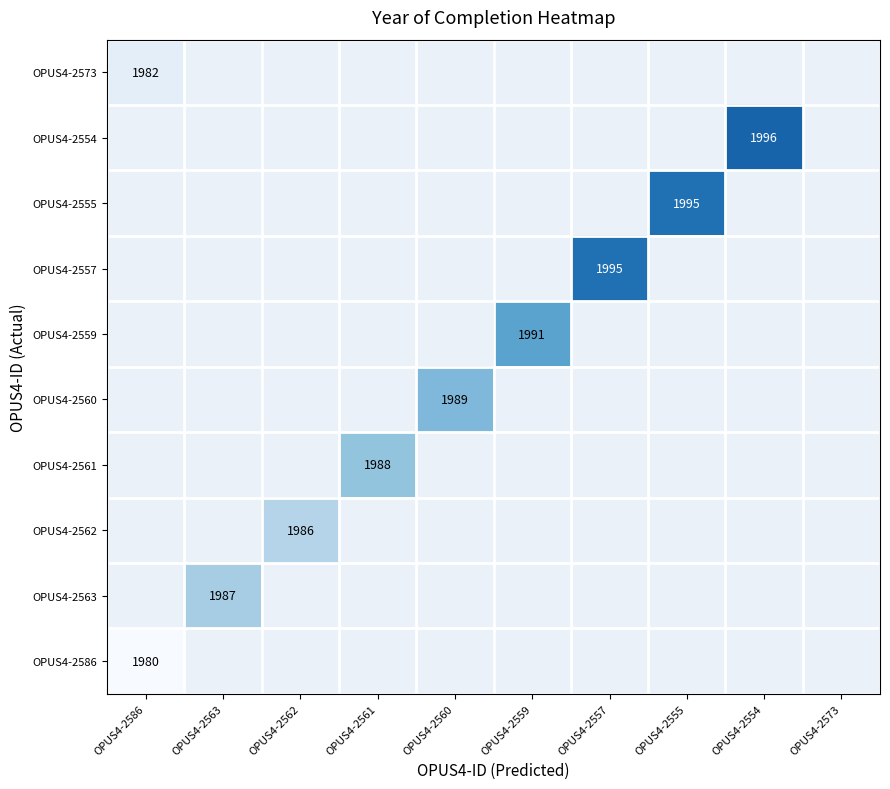

Is it true that OPUS4-2561 equals 1988 at OPUS4-2561?

True